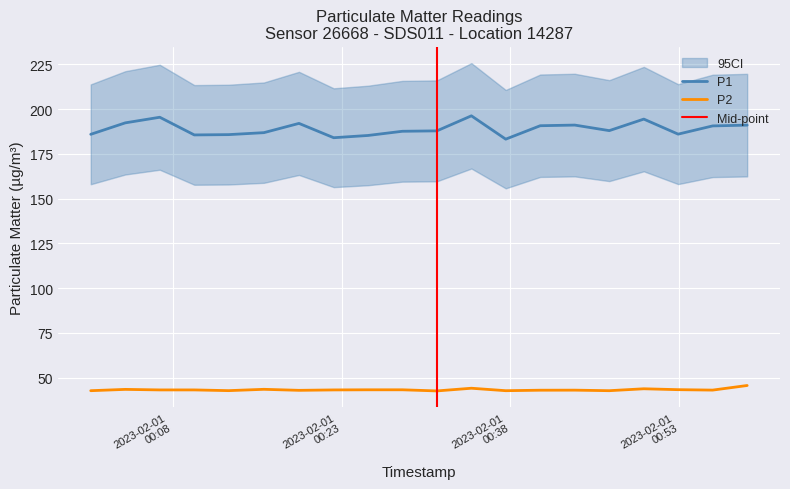

What is the greatest value displayed?

196.2